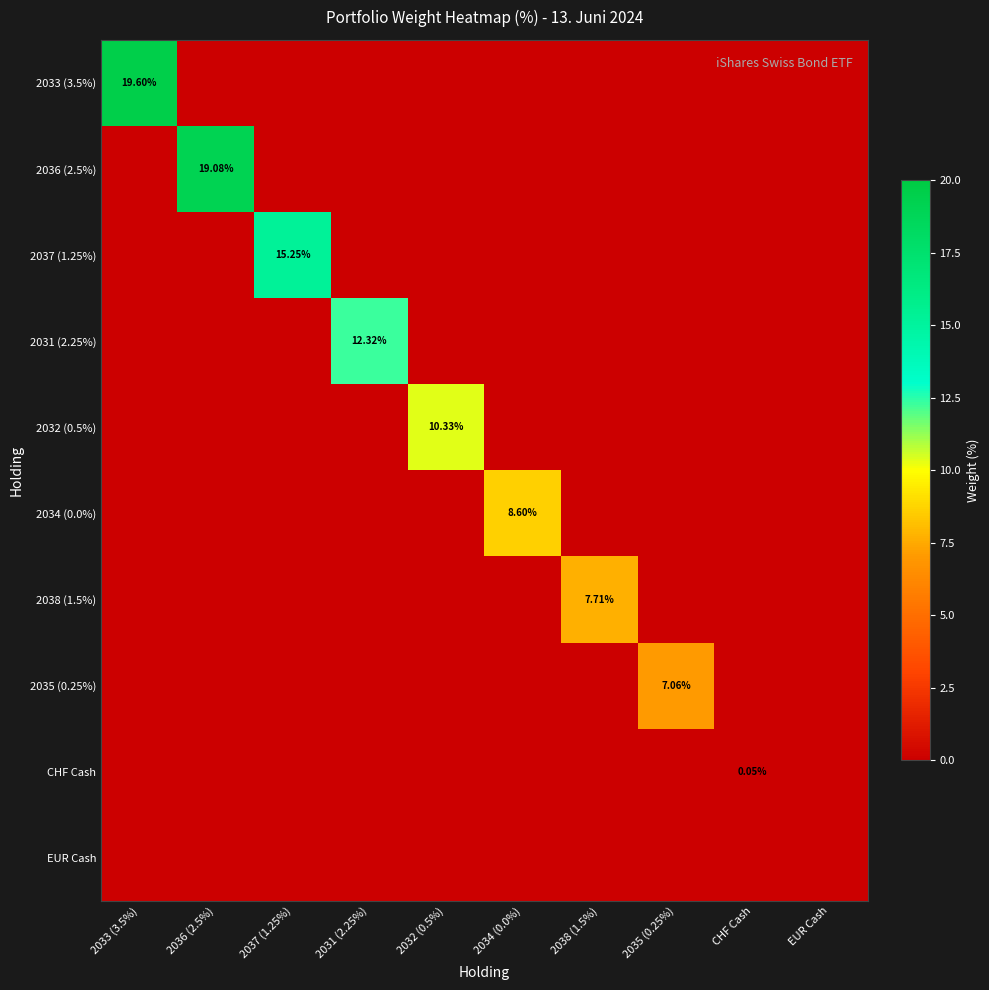

How many values in 2033 (3.5%) are above zero?

1